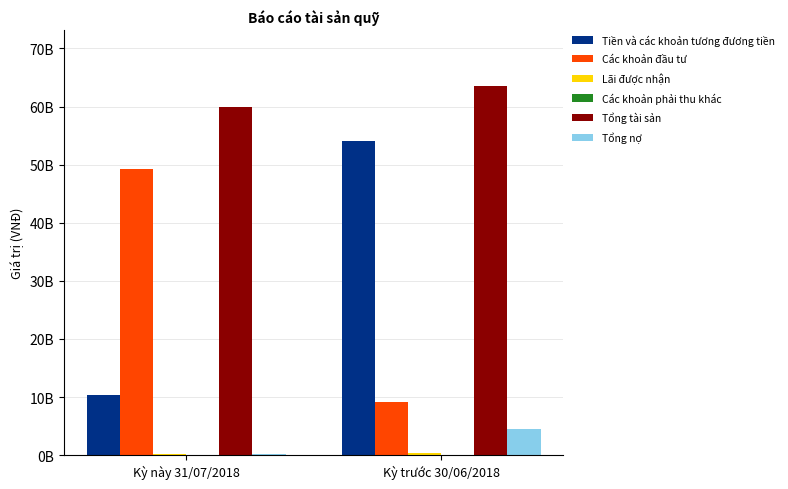

Are the bars horizontal?

No